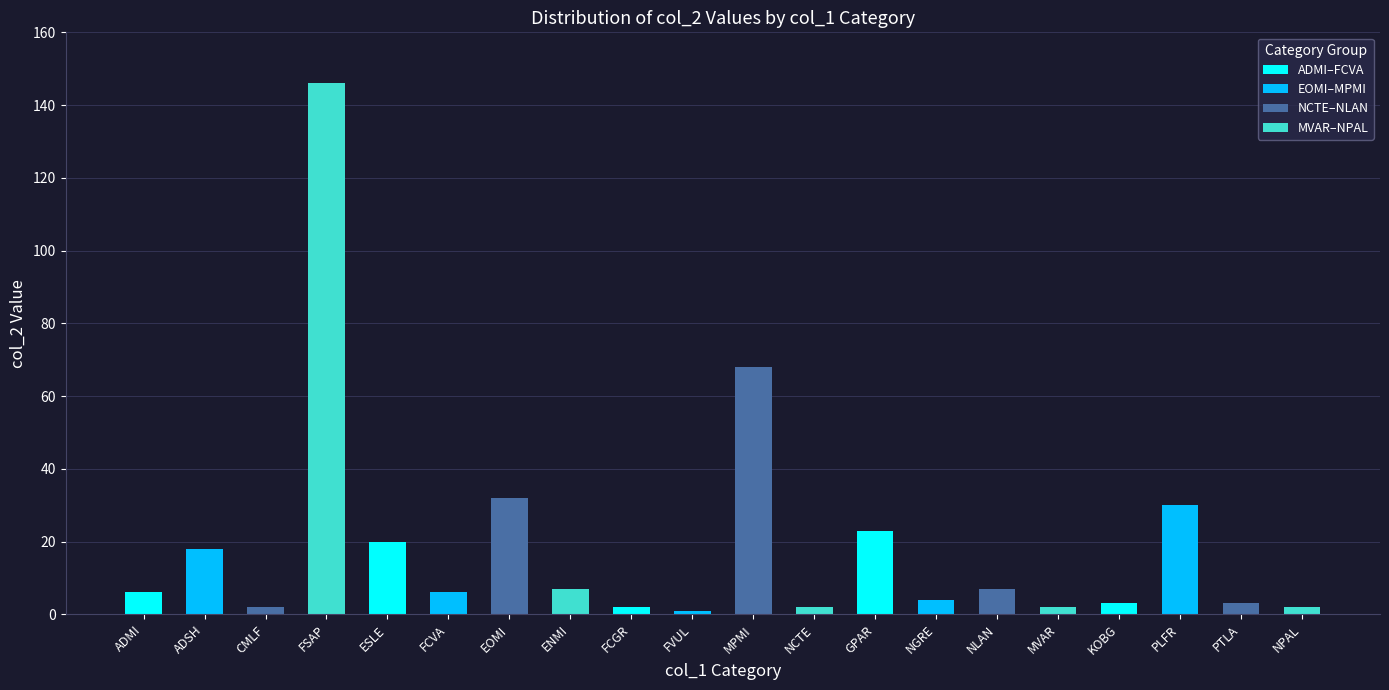

Reading left to right, transcribe all the data shown in this chart.

ADMI=6	ADSH=18	CMLF=2	FSAP=146	ESLE=20	FCVA=6	EOMI=32	ENMI=7	FCGR=2	FVUL=1	MPMI=68	NCTE=2	GPAR=23	NGRE=4	NLAN=7	MVAR=2	KOBG=3	PLFR=30	PTLA=3	NPAL=2